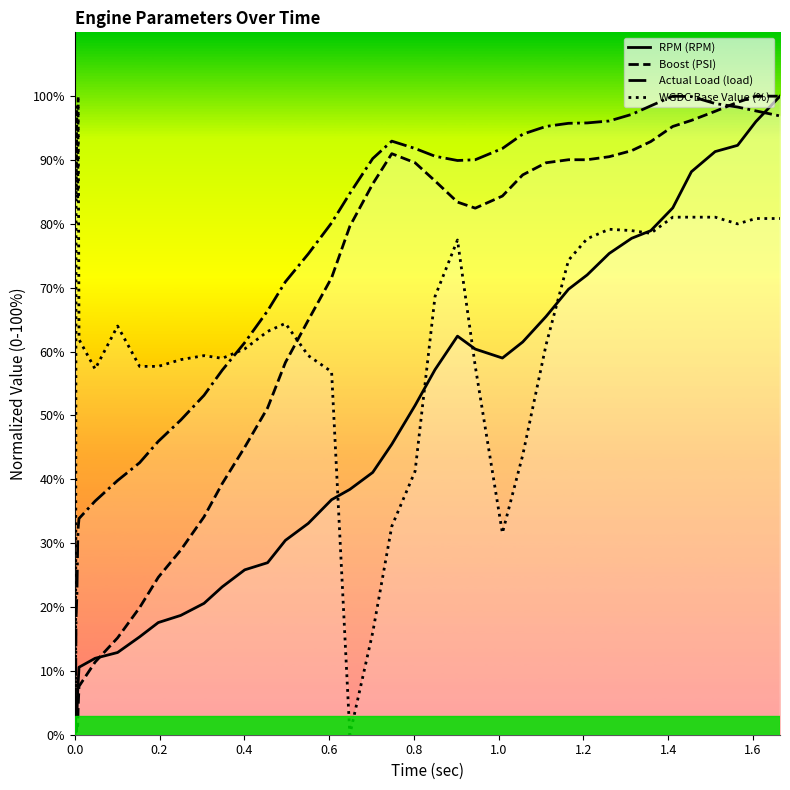

How many interior local valleys does the Actual Load (load) series have?

1